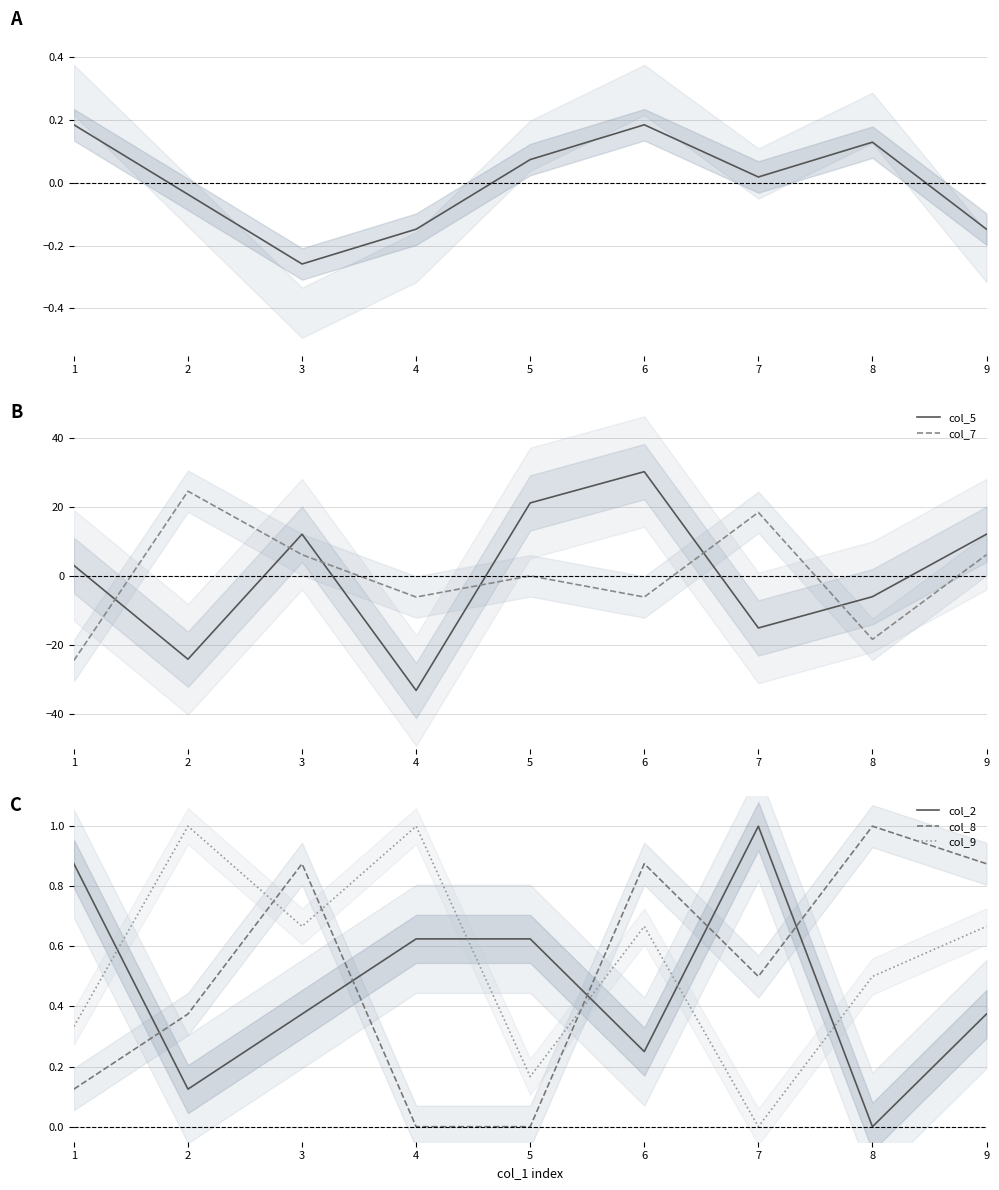

Where is the first local minimum for col_5?

2